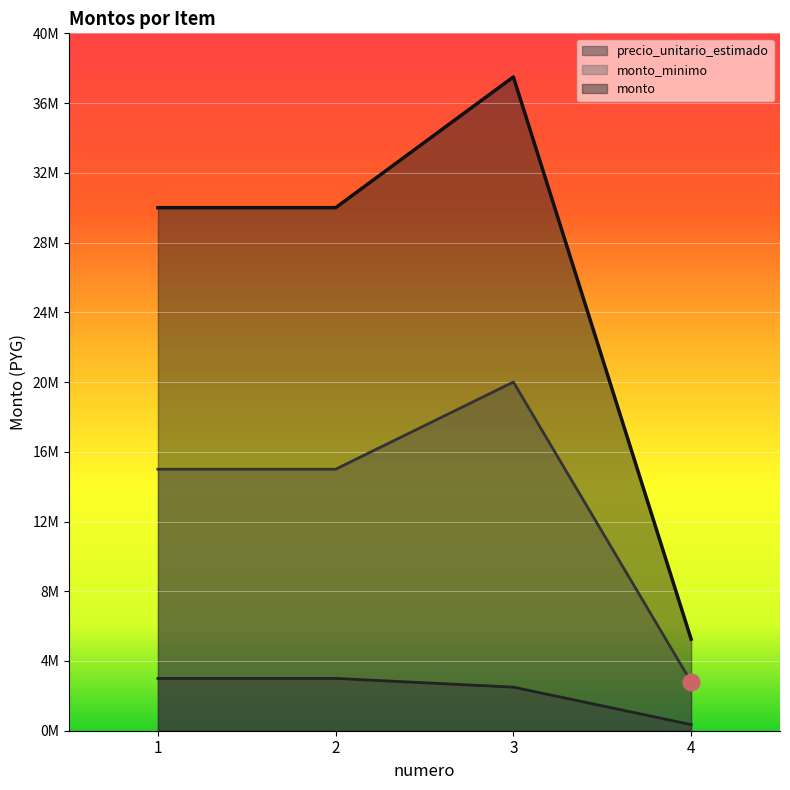

Count the monto_minimo values in the range 15000000 to 20000000.

3